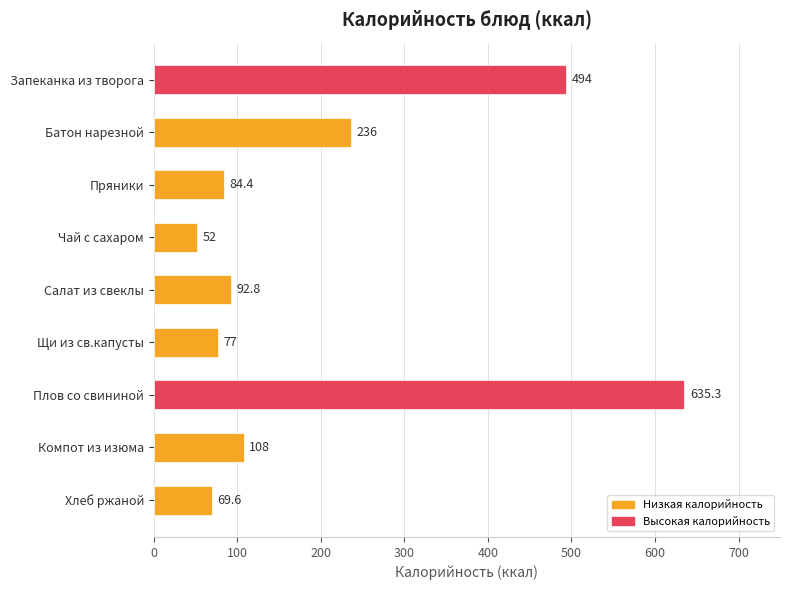

What is the difference between the maximum and minimum values?

583.3